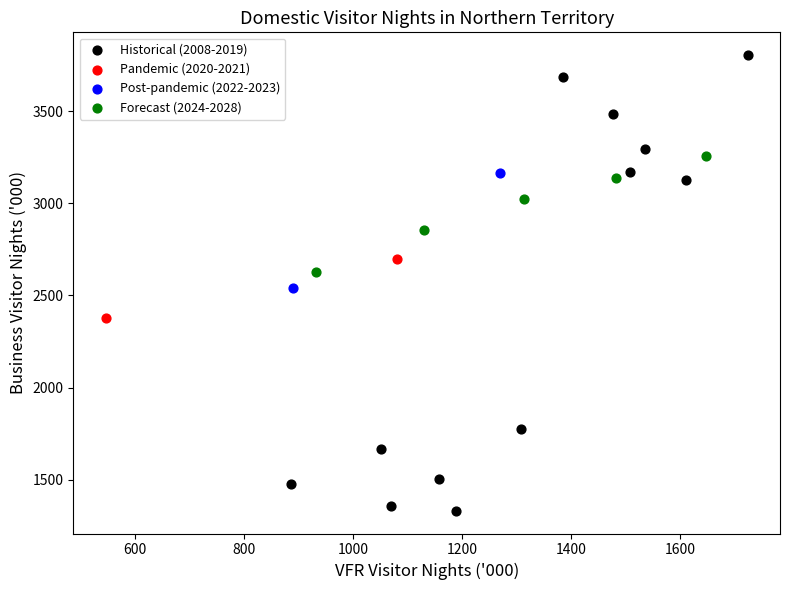

Which series has the largest Y range (max minus min)?

Historical (2008-2019)